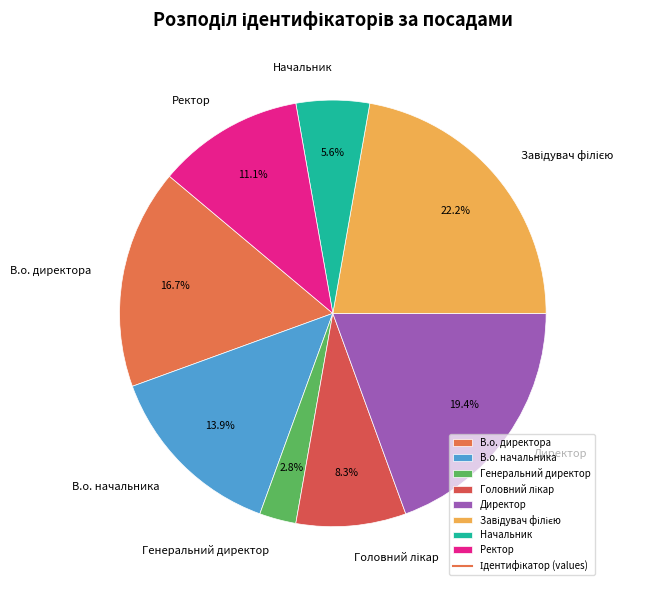

To the nearest percent, what portion does Генеральний директор represent?

3%